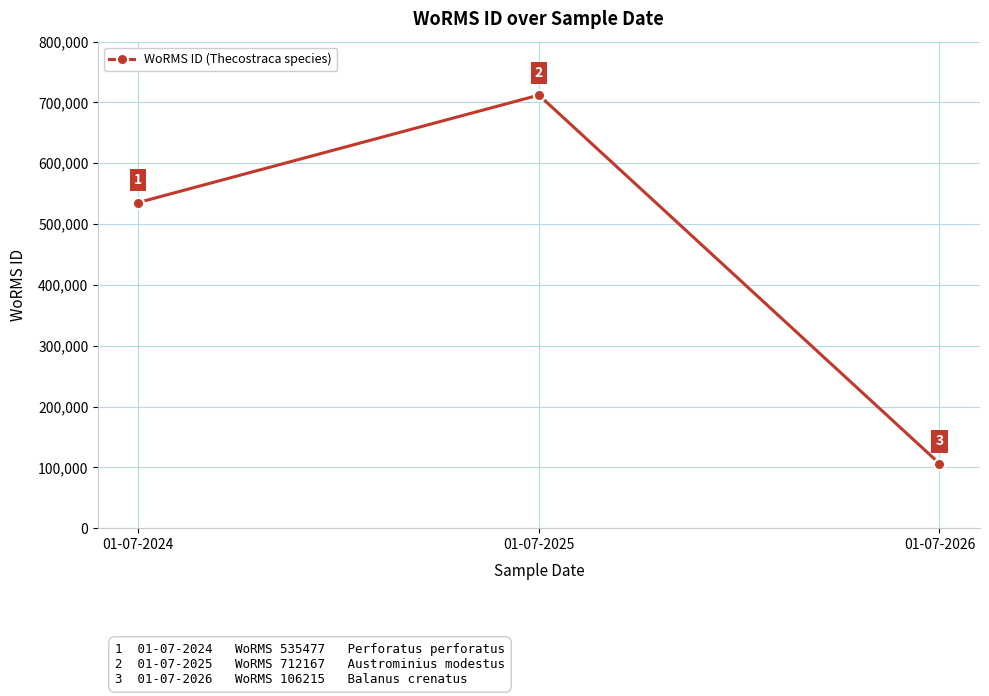

At which category does the chart reach its peak across all series?

01-07-2025